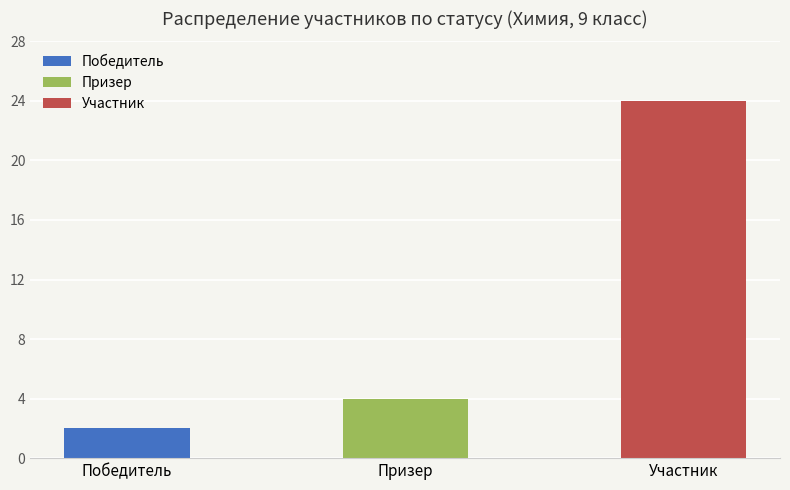

Are the bars grouped side by side (vs. stacked)?

Yes